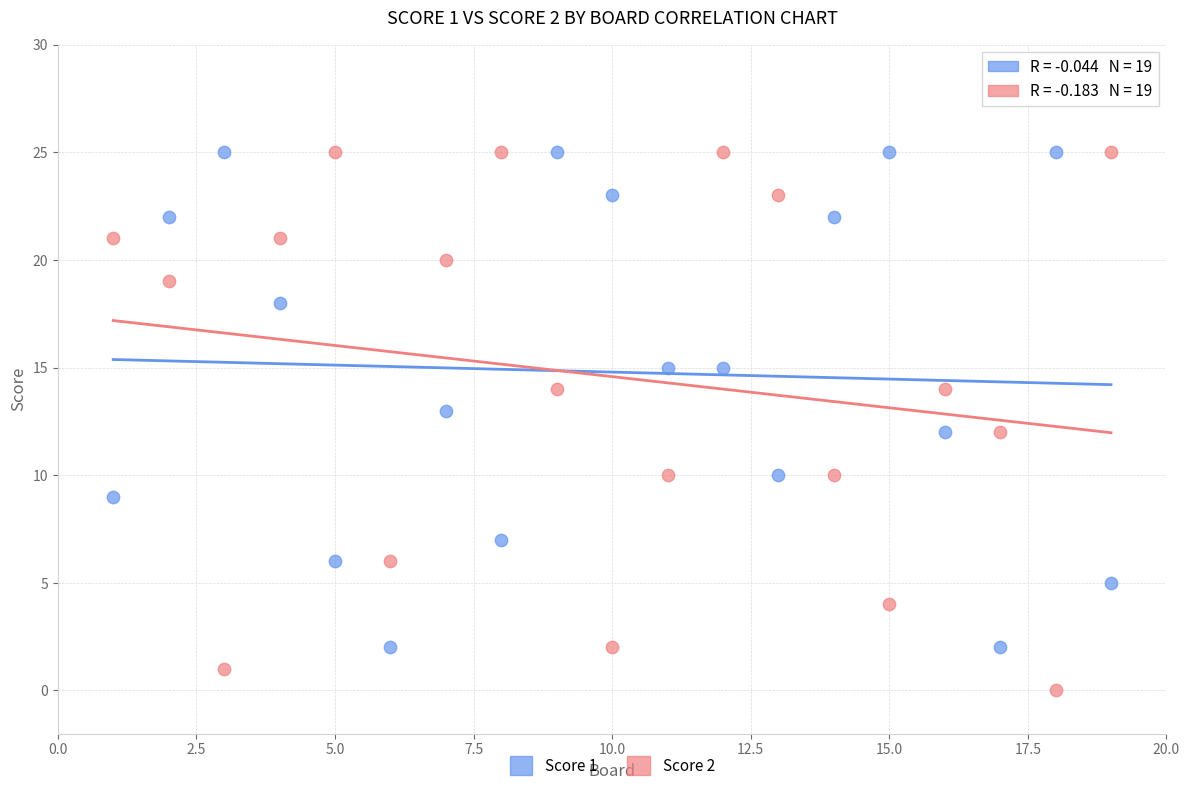

Across all data points, what is the range of Y values (max minus min)?

25